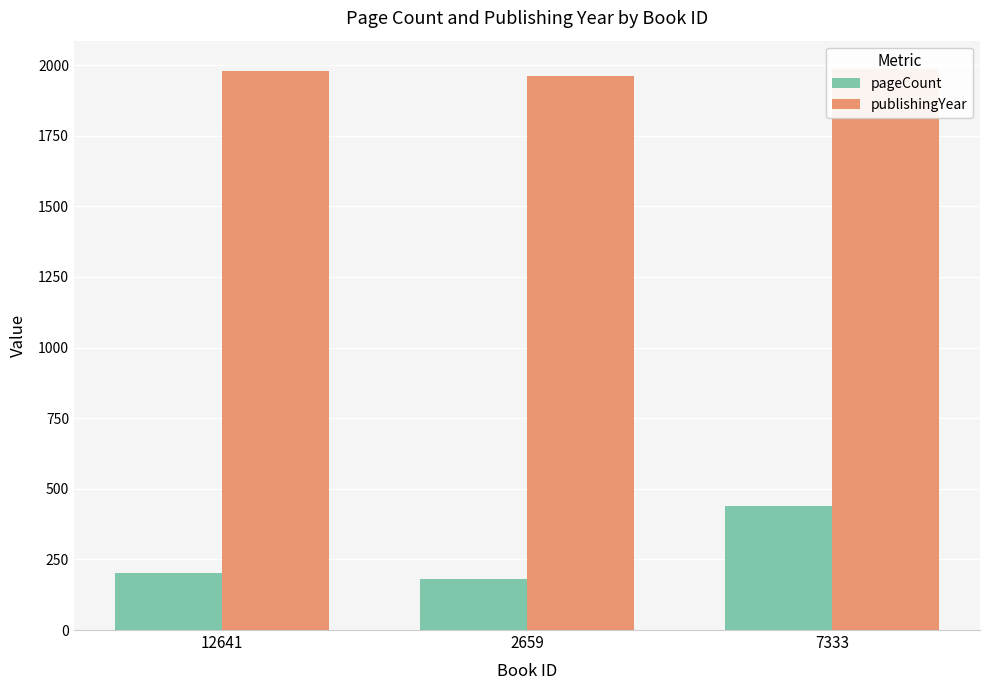

Between 2659 and 7333, which is larger?

7333